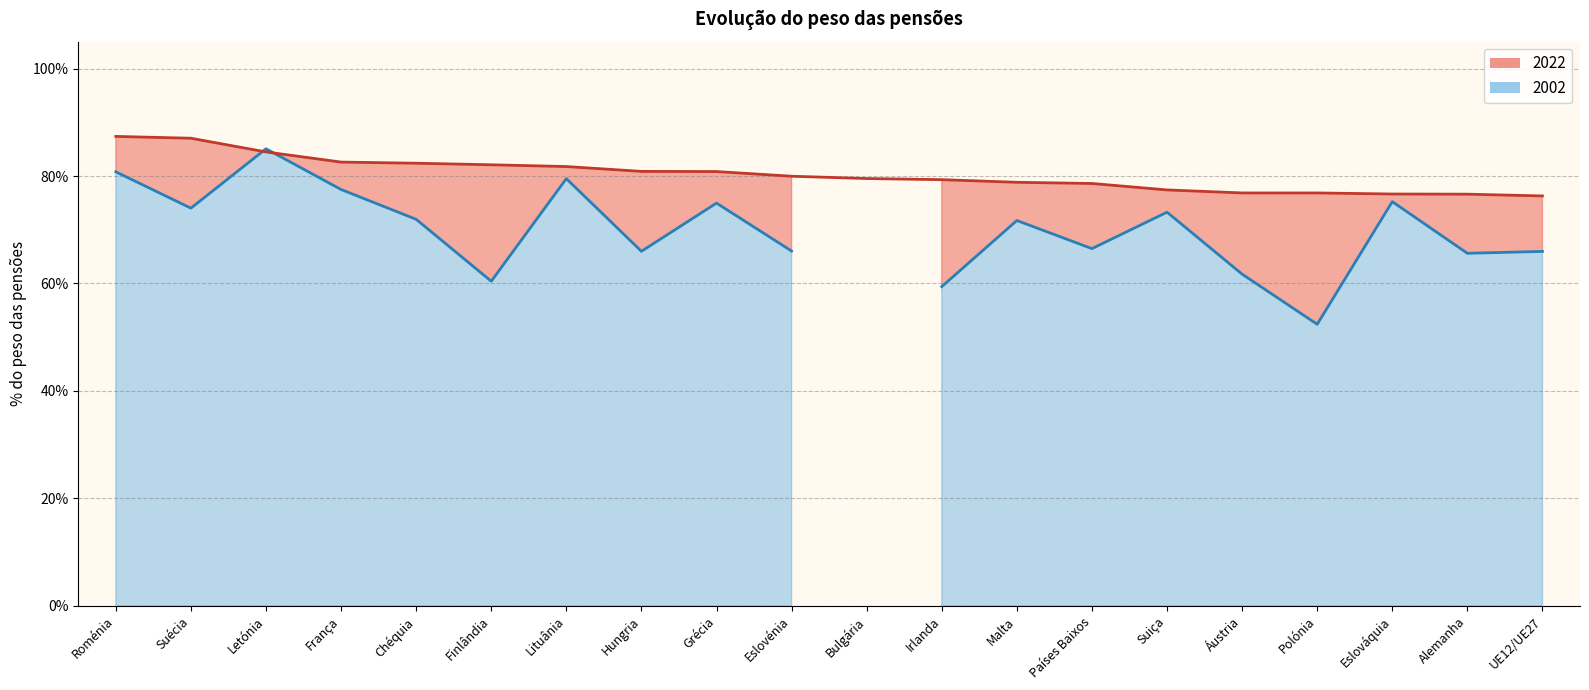

Count the number of categories in the chart.

20